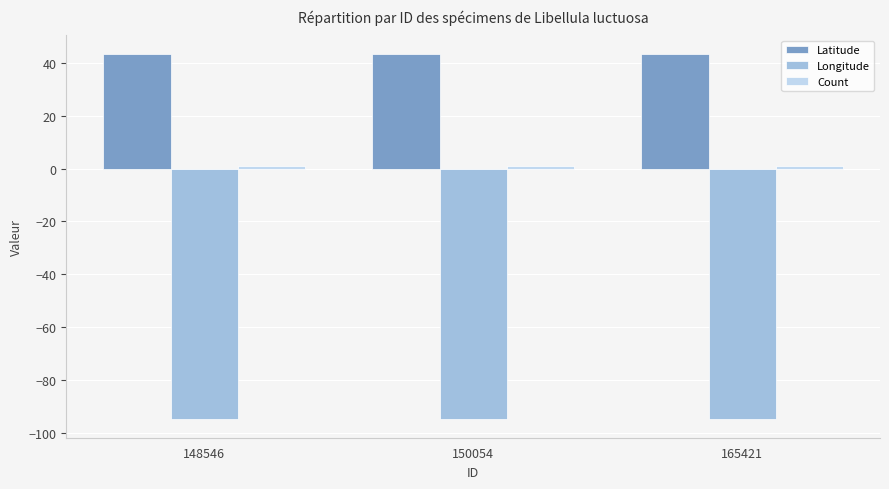

Which series has the largest total across all categories?

Latitude